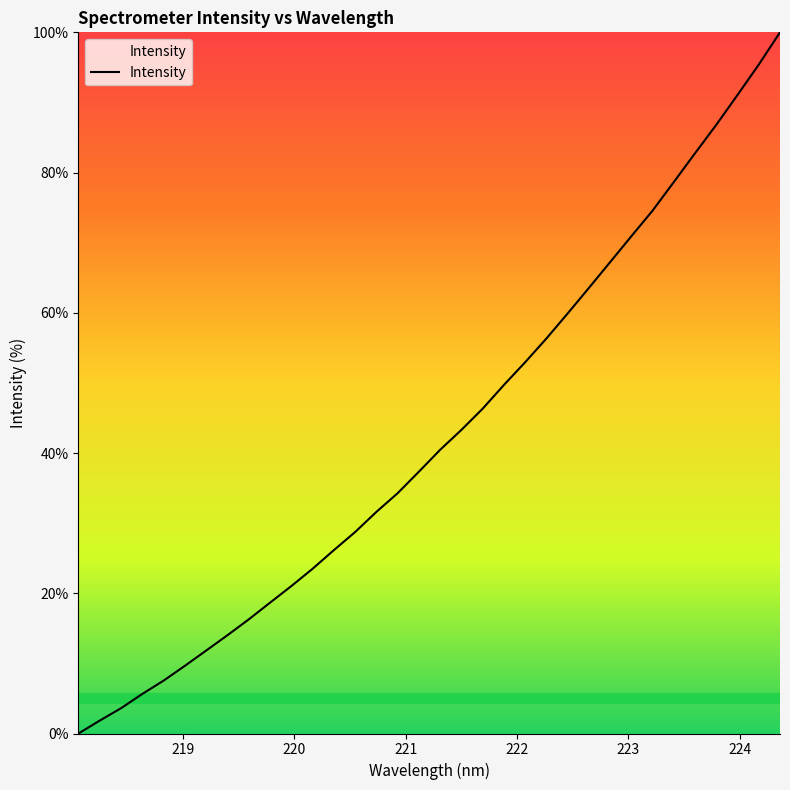

What is the difference between the maximum and minimum values?

100.0